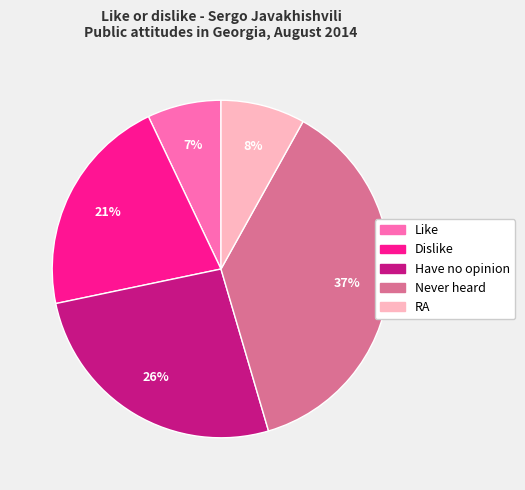

Which has a higher value, RA or Have no opinion?

Have no opinion